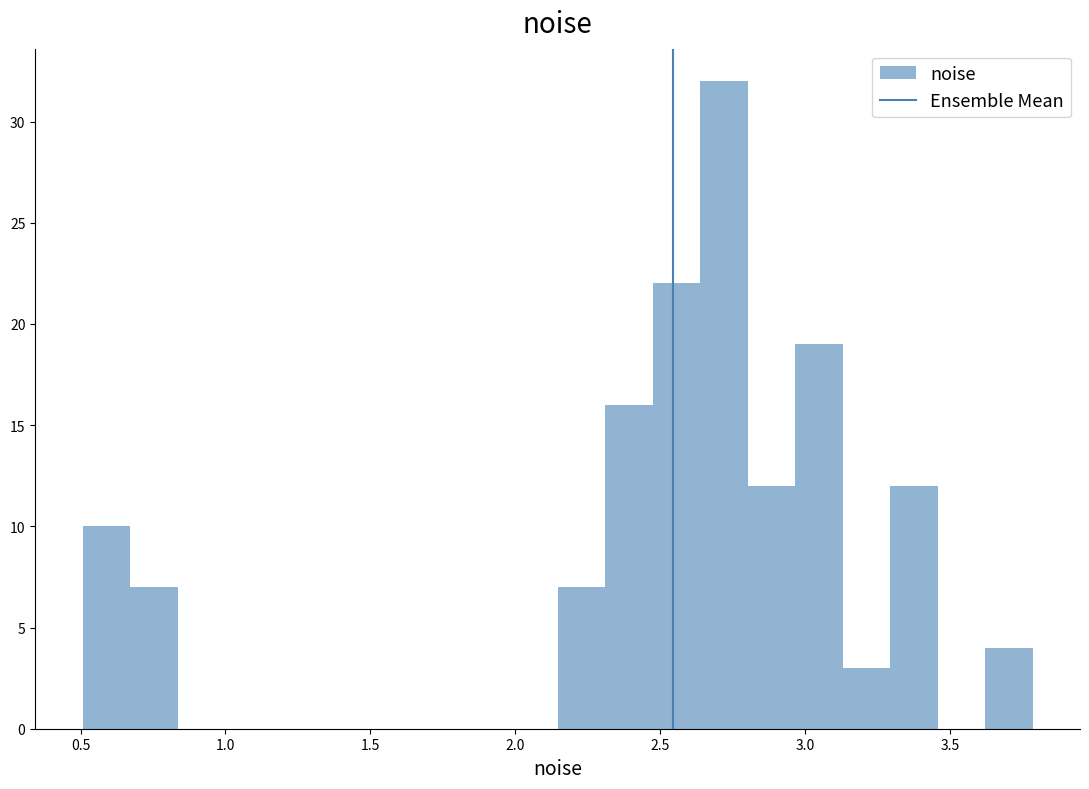

Around what value on the x-axis is the tallest bar? Give the approximate position of its centre, as read against the axis.

2.70